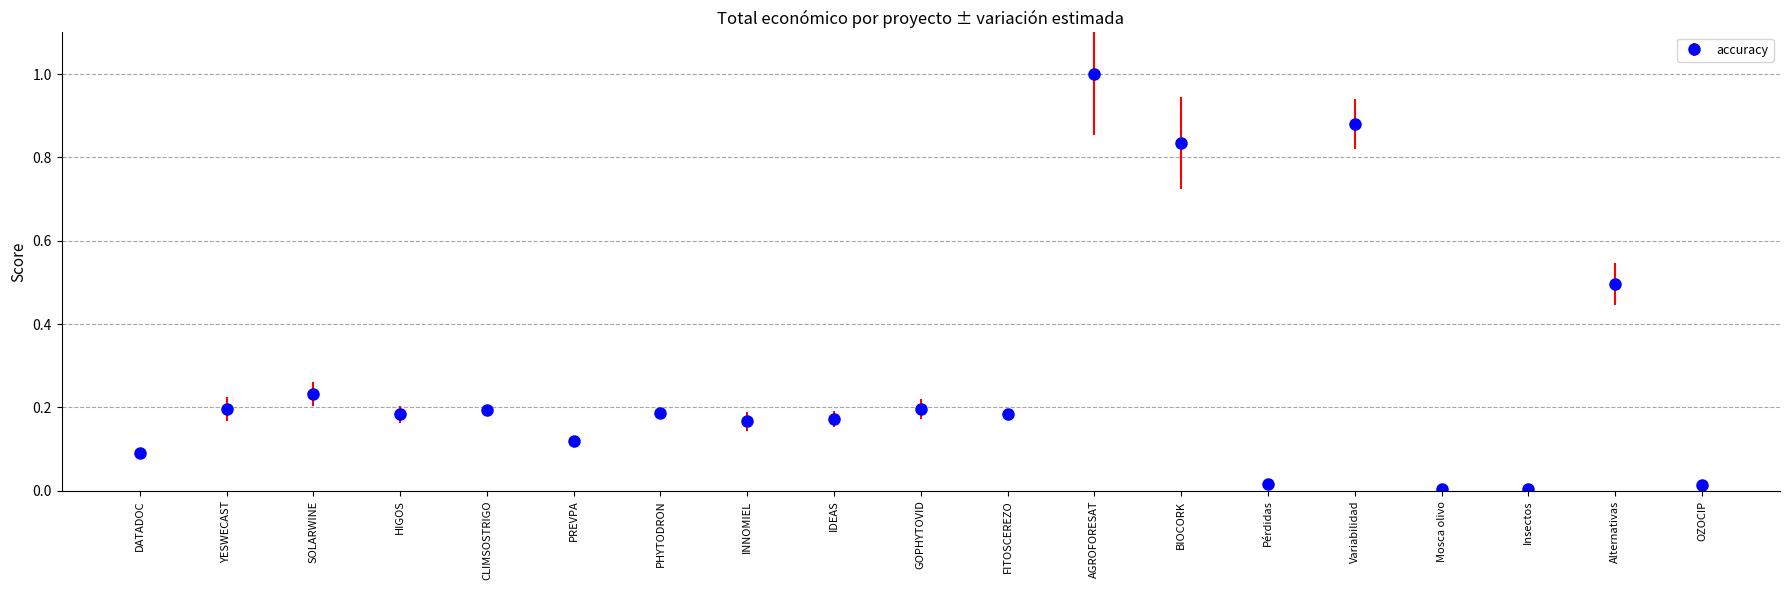

The value at FITOSCEREZO is 0.1. True or false?

False